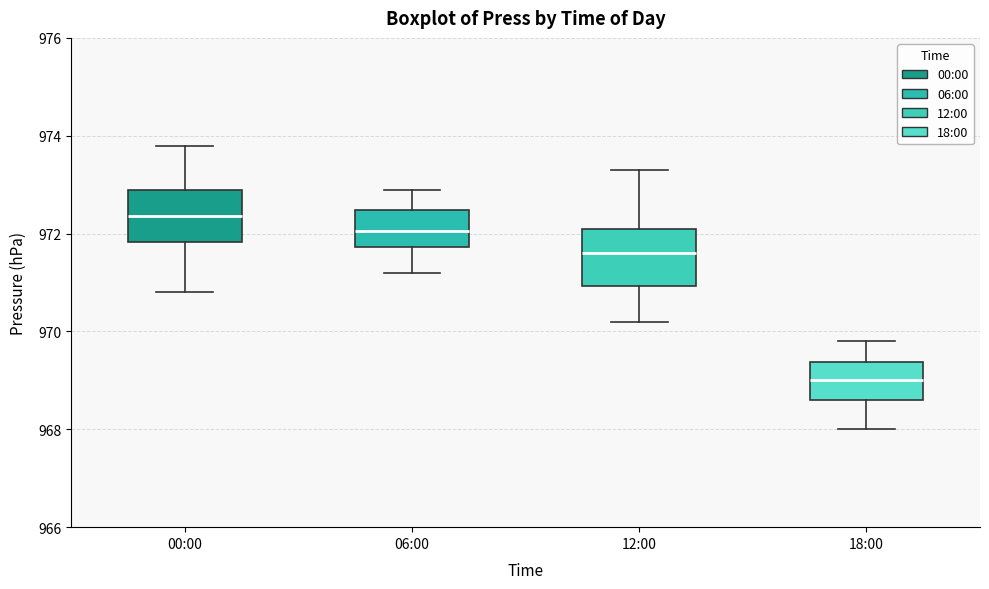

Where does the median line of the box for 06:00 sit on the y-axis? The values are not printed on the chart, so give them approximately, as read against the axis.

972.0